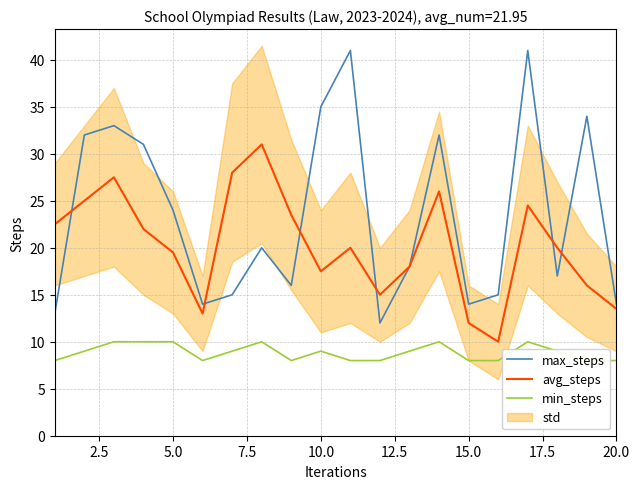

What is the lowest value of the max_steps series?

12.0